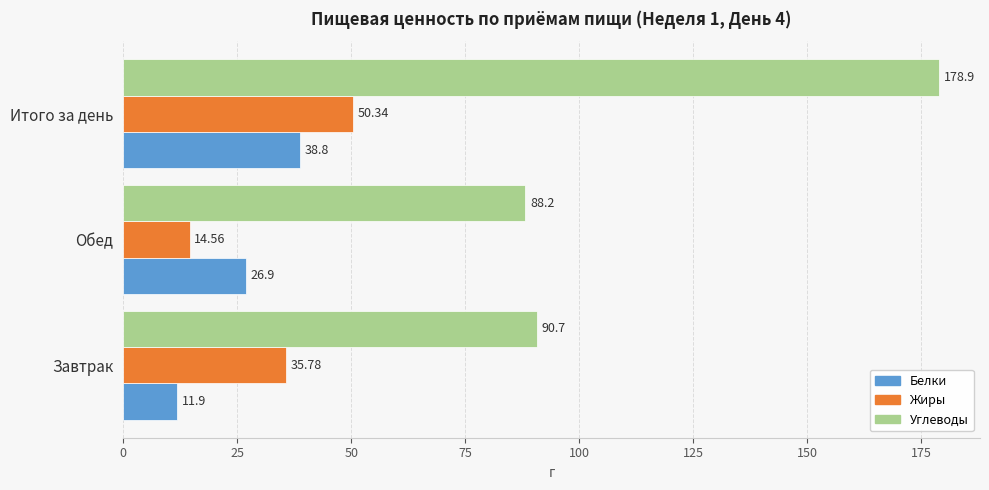

How many values in the Углеводы series exceed 90?

2